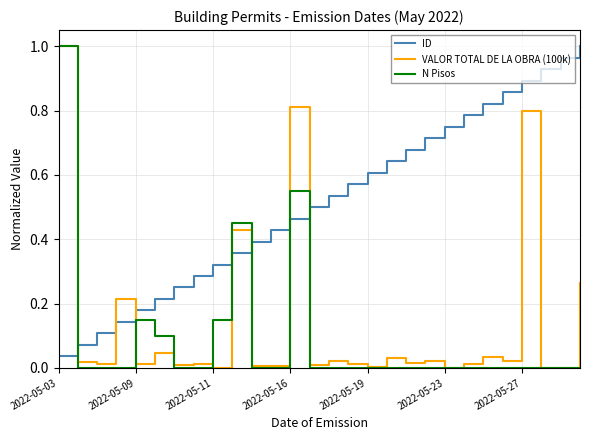

How many times do ID and VALOR TOTAL DE LA OBRA (100k) cross each other?

7